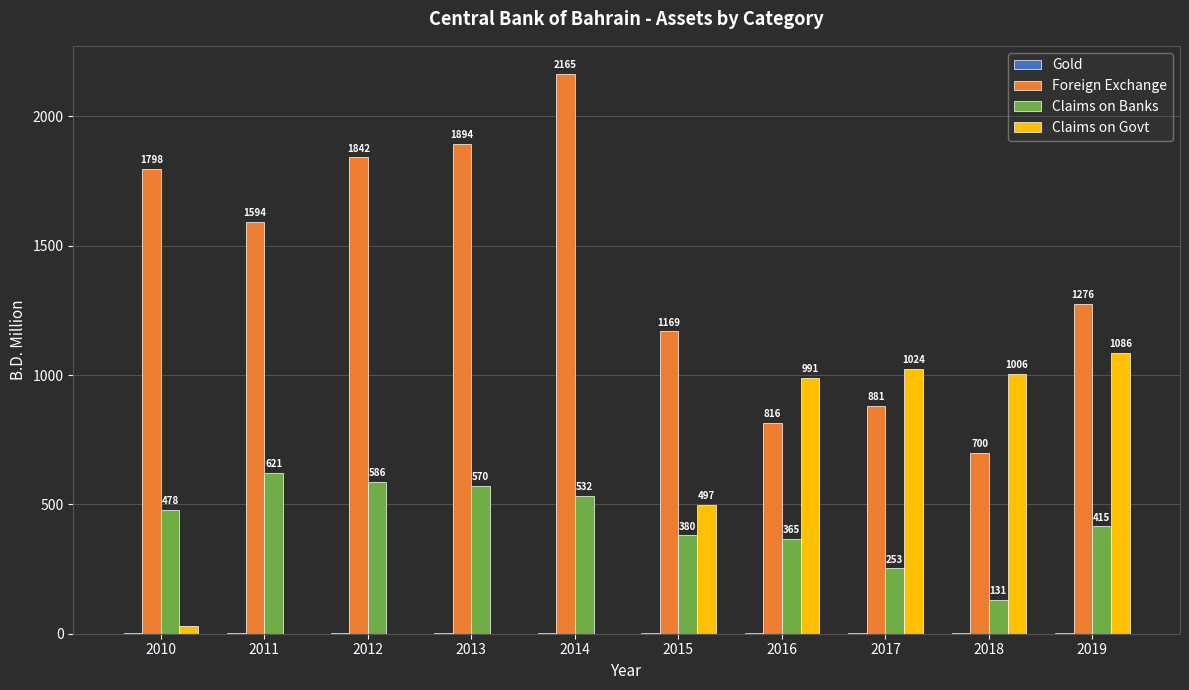

What is the maximum value shown in the chart?

2164.8